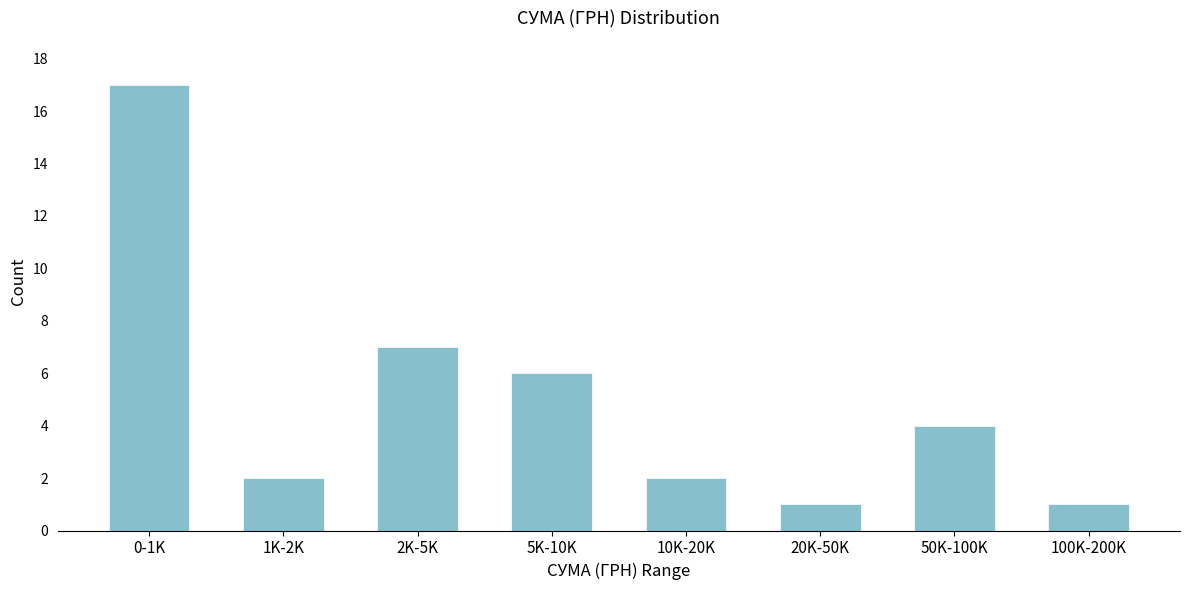

Reading left to right, what are all the values shown in this chart?

17	2	7	6	2	1	4	1